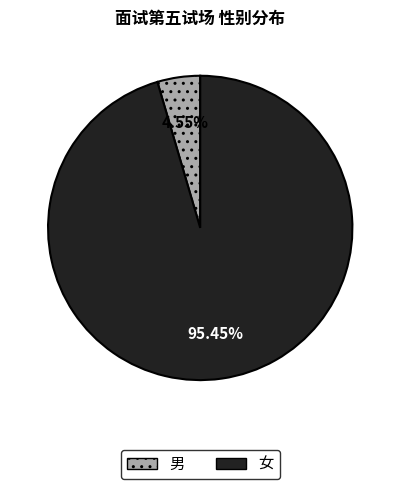

Is there any slice that represents more than half of the pie?

Yes